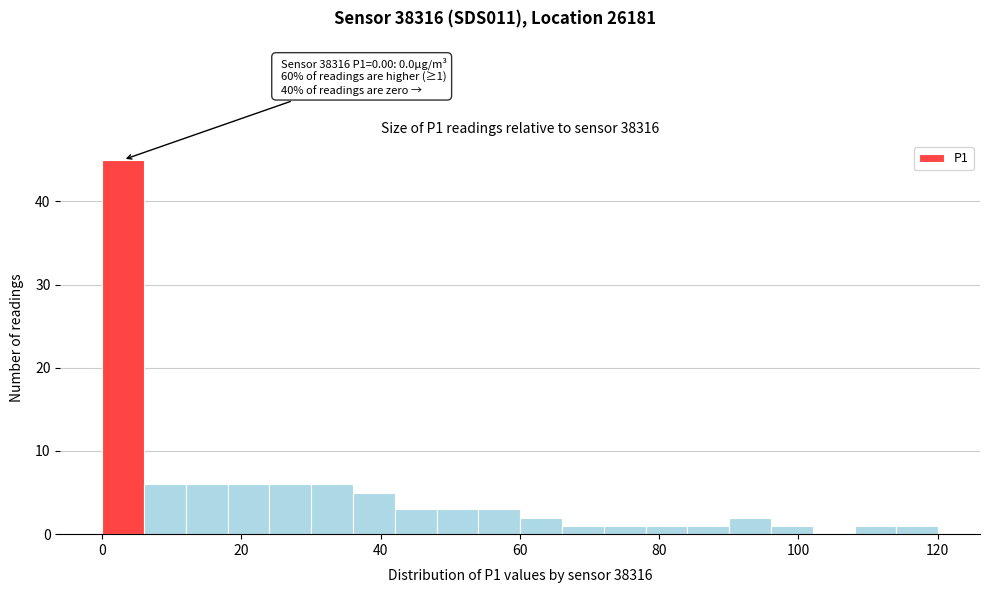

Read against the x-axis, roughly where is the centre of the tallest bar?

4